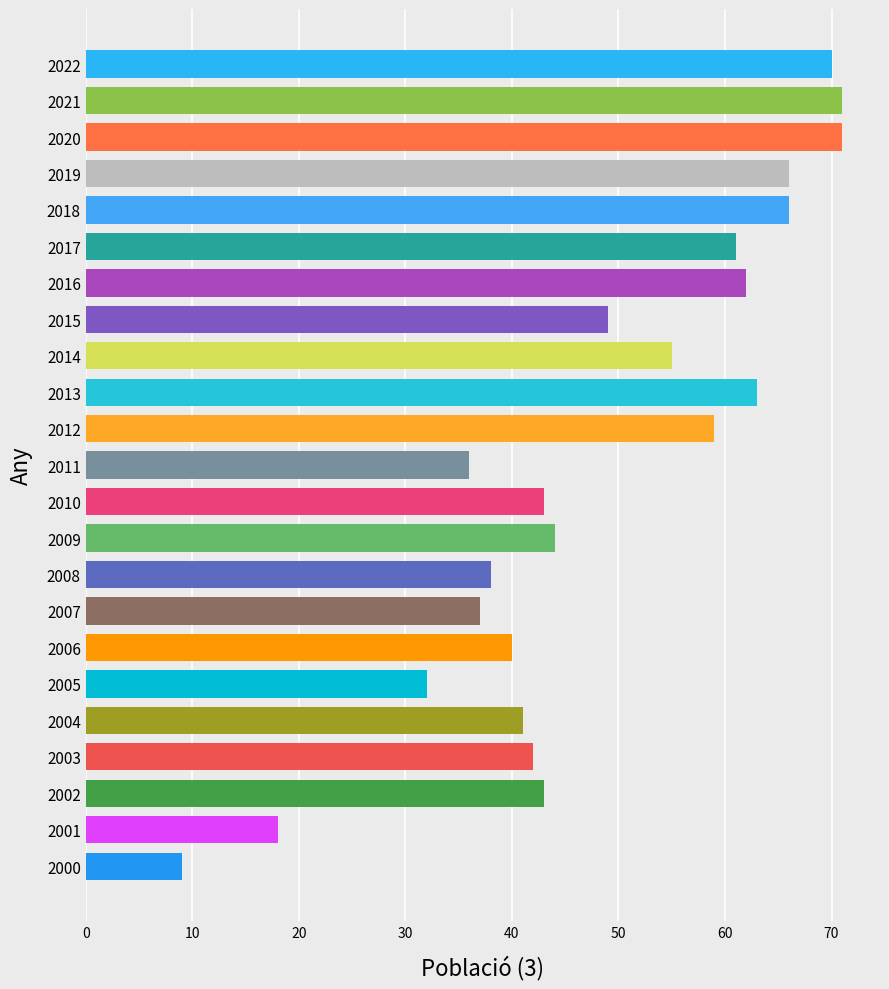

What is the minimum value shown in the chart?

9